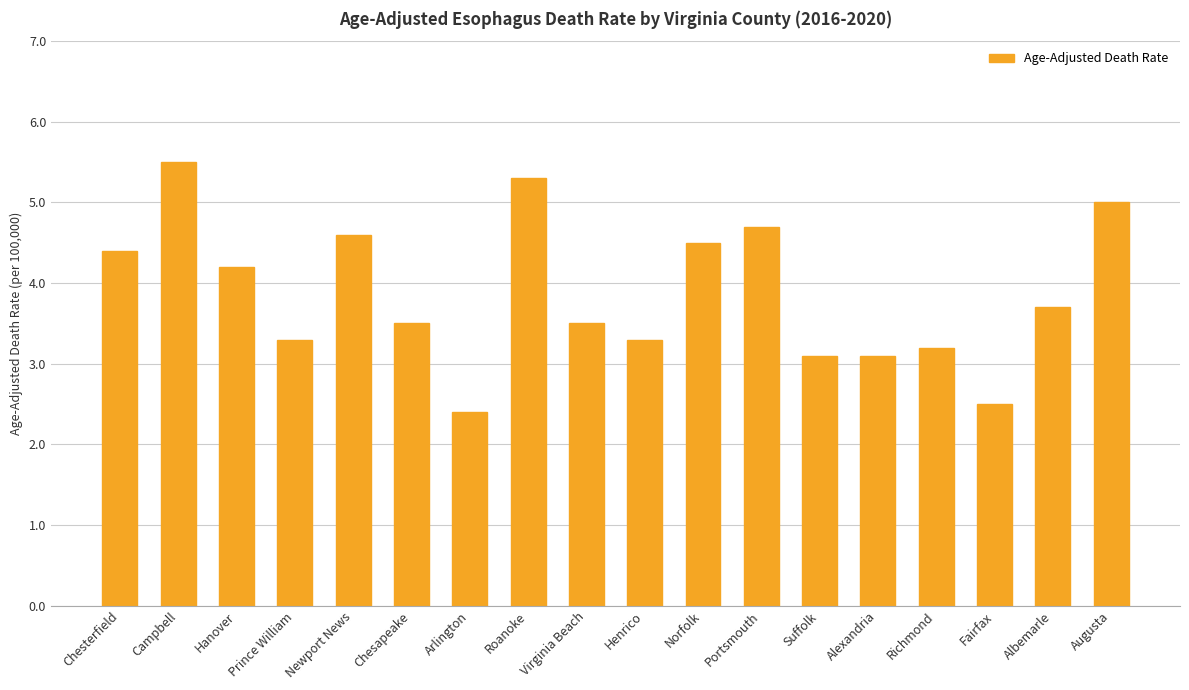

What is the value of the 12th bar from the left?

4.7